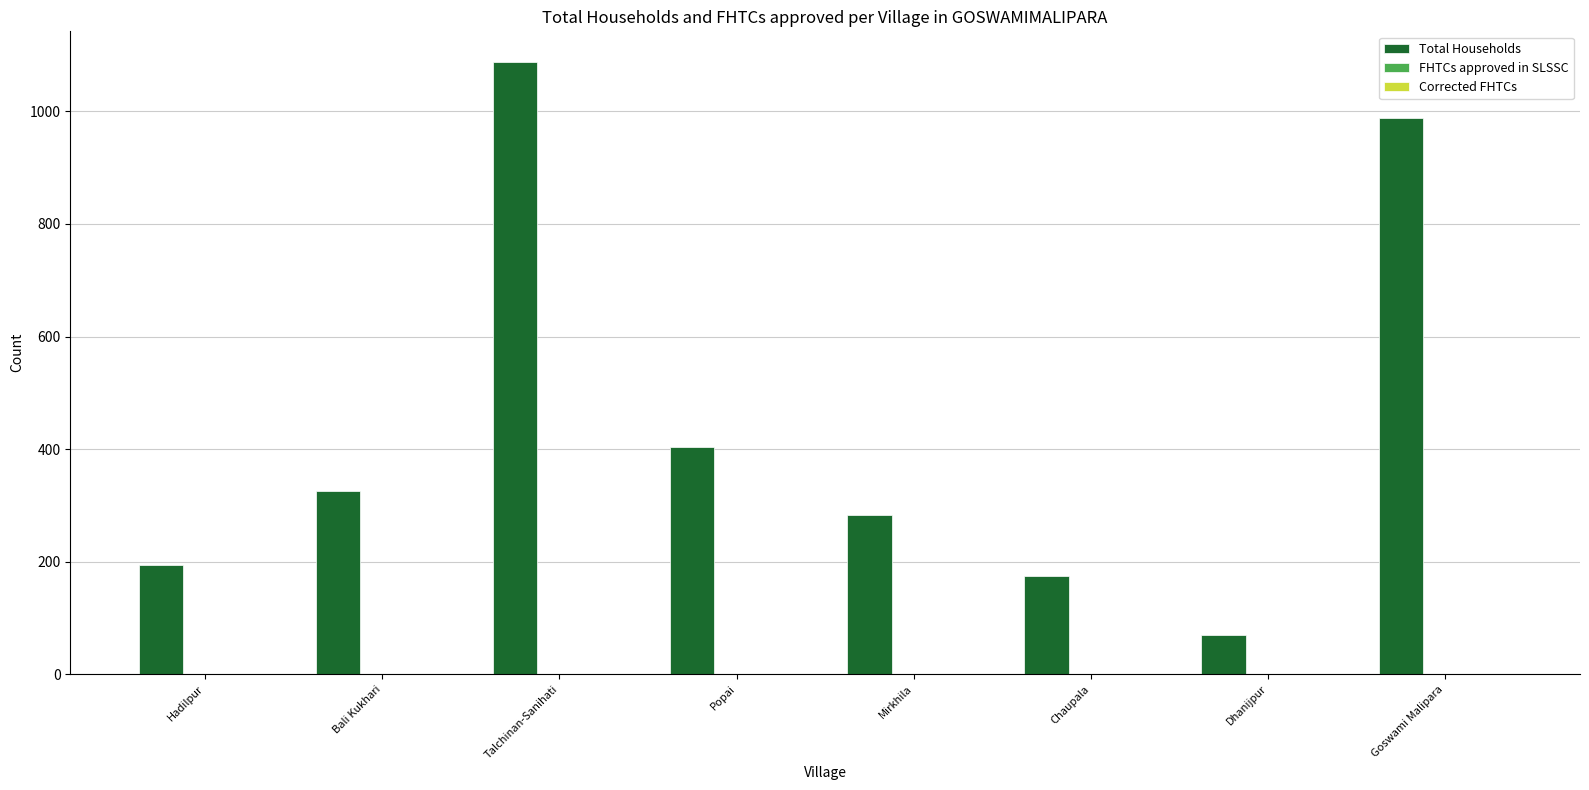

Which has a higher value, Hadilpur or Goswami Malipara?

Goswami Malipara